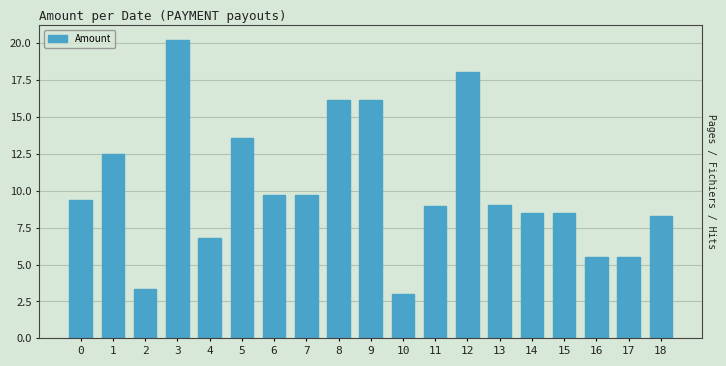

What is the difference between the second highest and second lowest values?

14.7